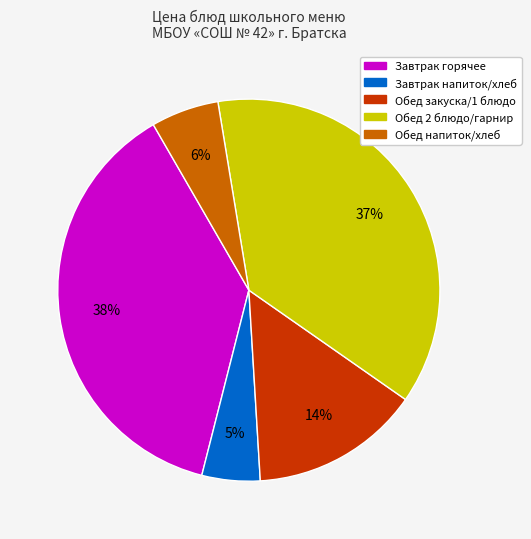

Is there any slice that represents more than half of the pie?

No